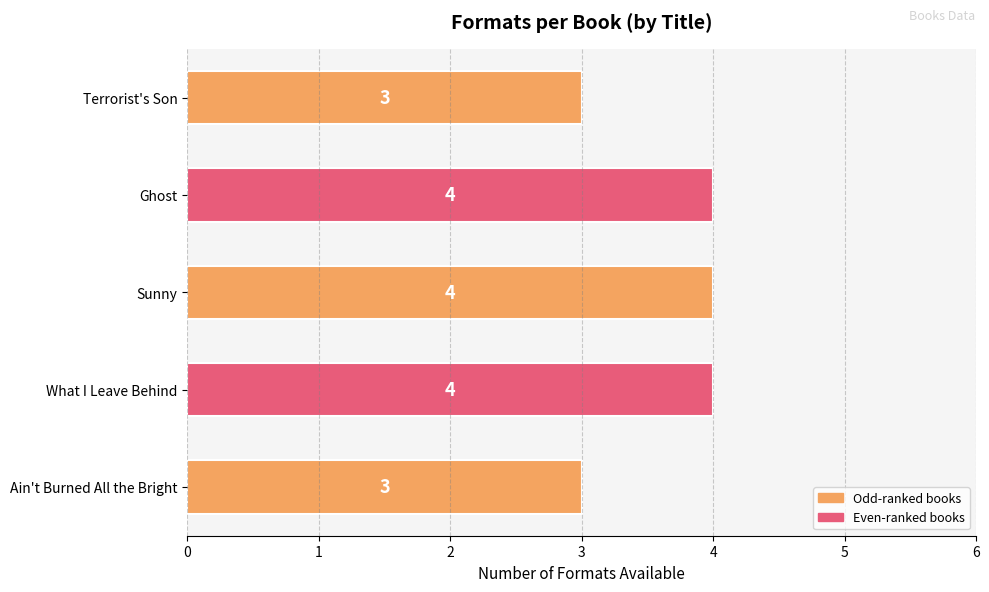

What is the sum of the values at What I Leave Behind and Terrorist's Son?

7